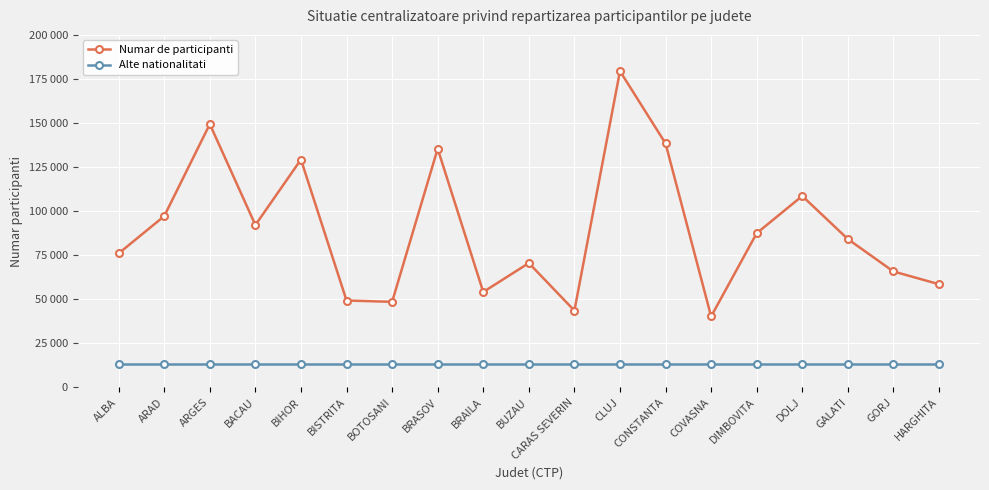

What are all the series names shown in the legend?

Numar de participanti, Alte nationalitati